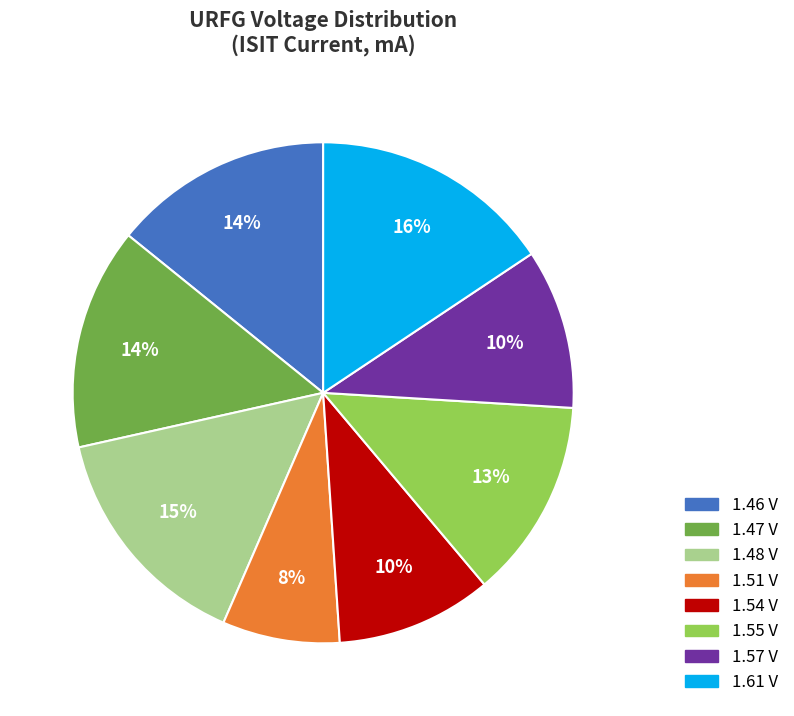

To the nearest percent, what is the difference between the largest and smallest slice percentages?

8%